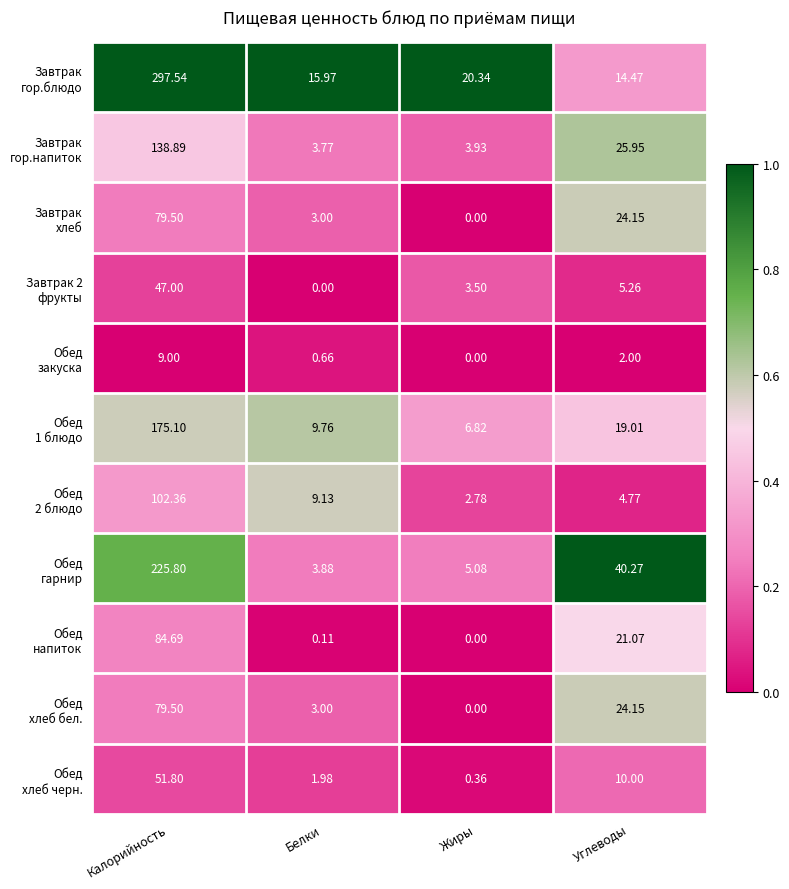

At how many categories does at least one series exceed 0?

4